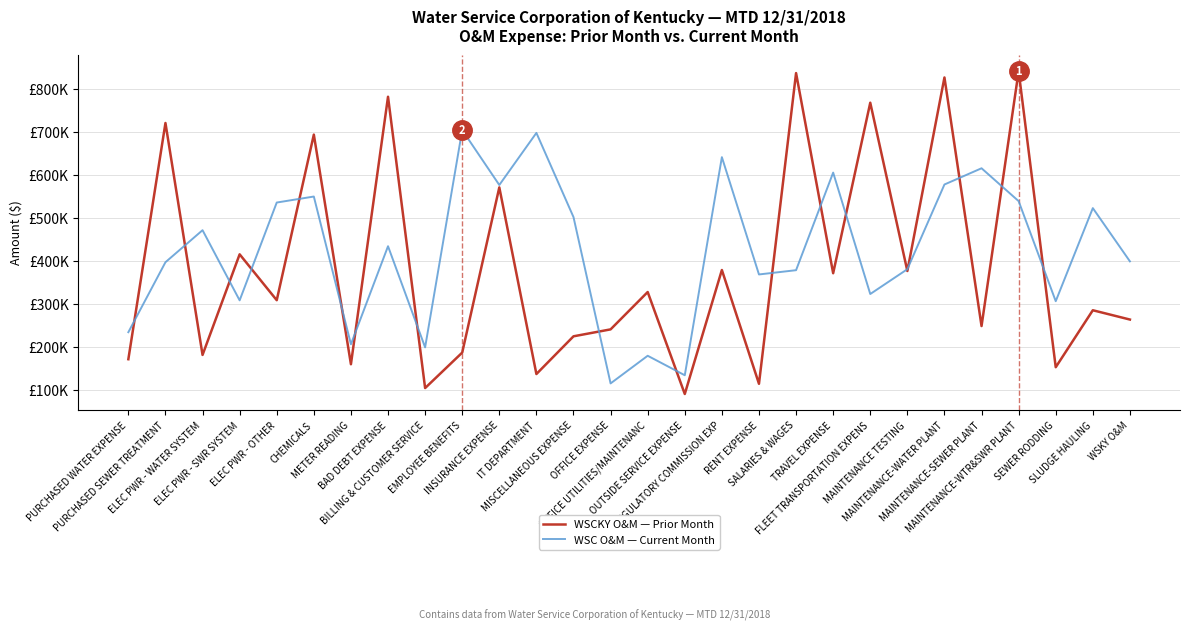

How many times do WSCKY O&M — Prior Month and WSC O&M — Current Month cross each other?

18